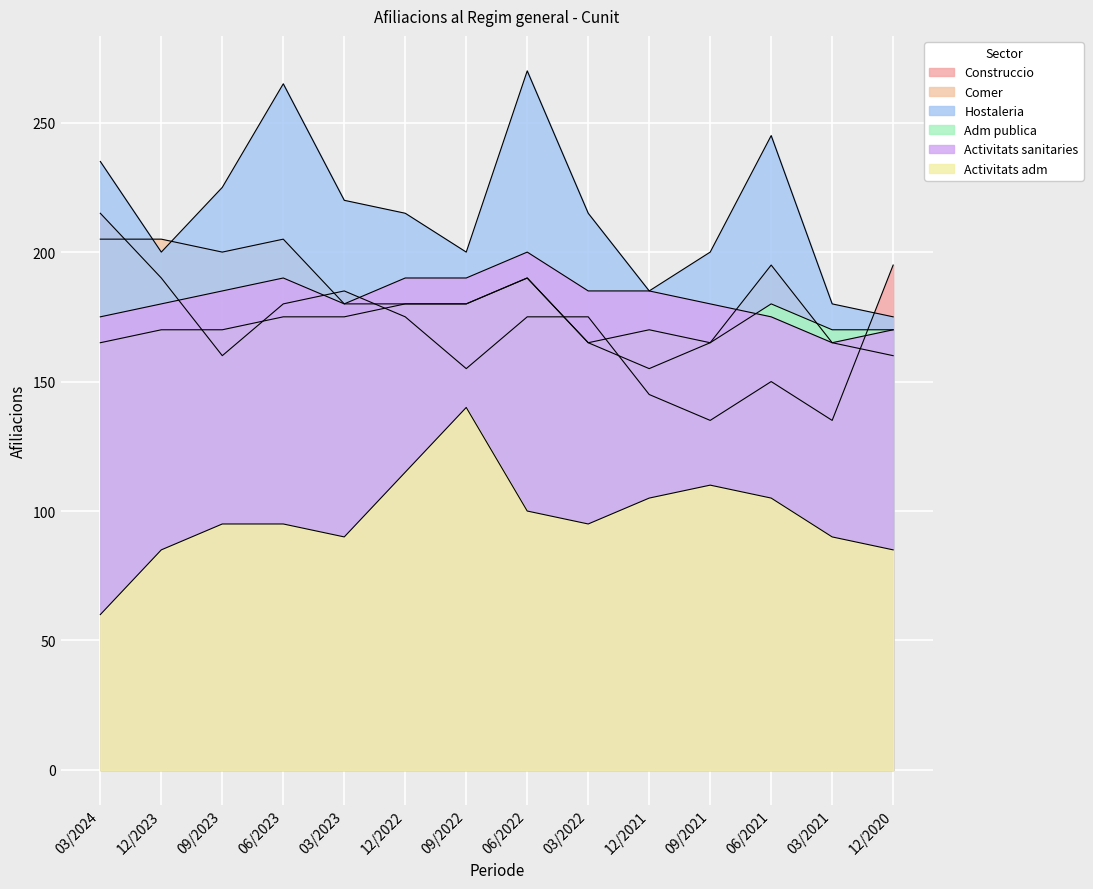

What is the sum of all Comer values?

2550